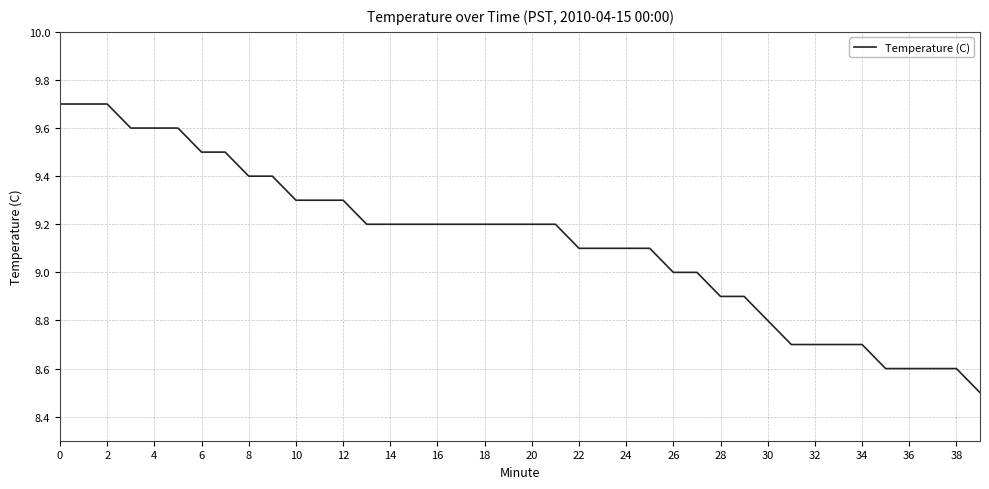

What is the difference between the maximum and minimum values?

1.2